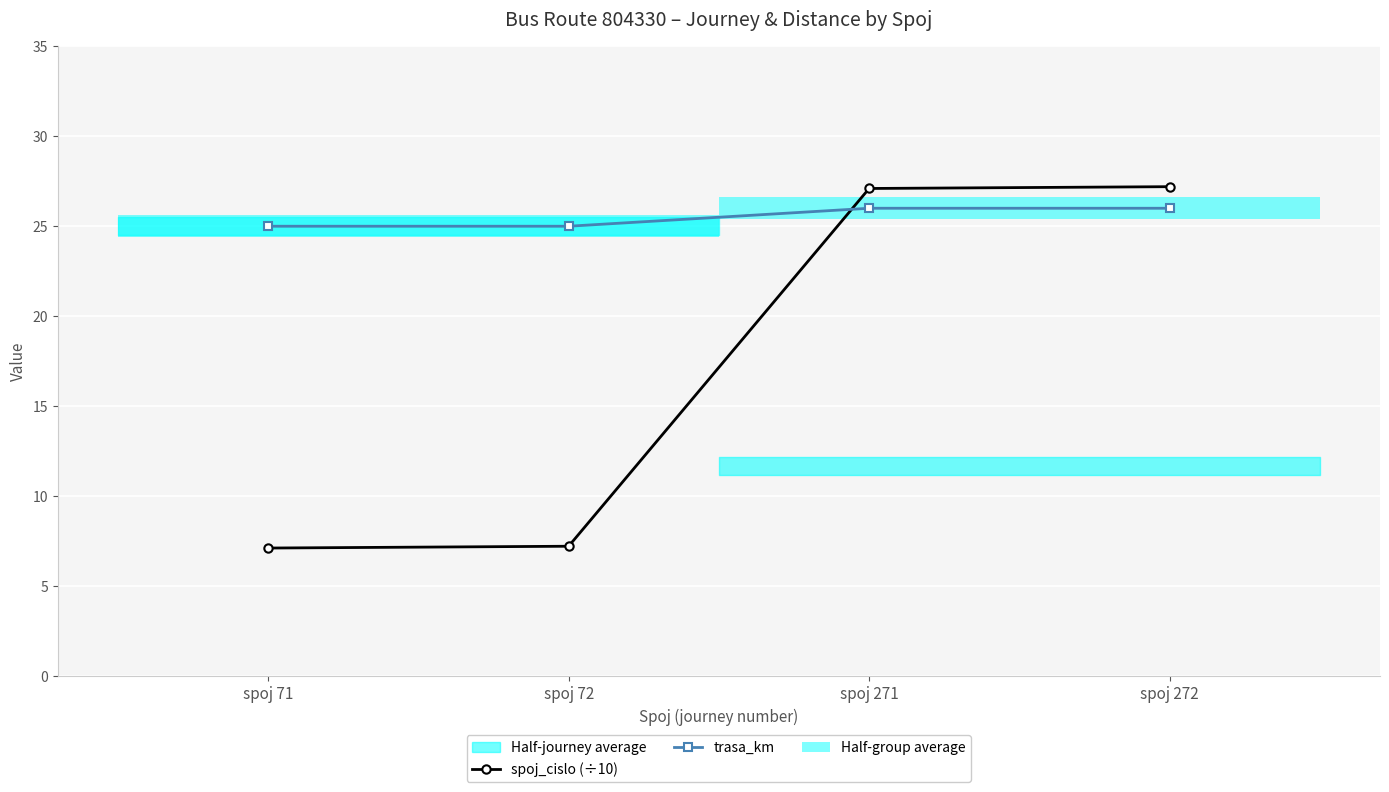

Which series has the widest spread of values?

spoj_cislo (÷10)